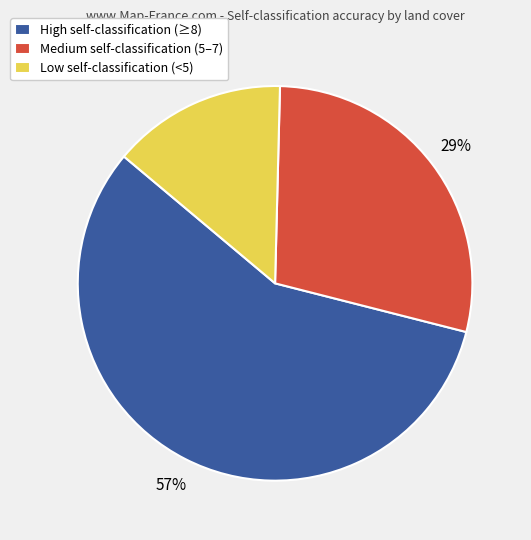

True or false: Low self-classification (<5) accounts for 1% of the total.

False